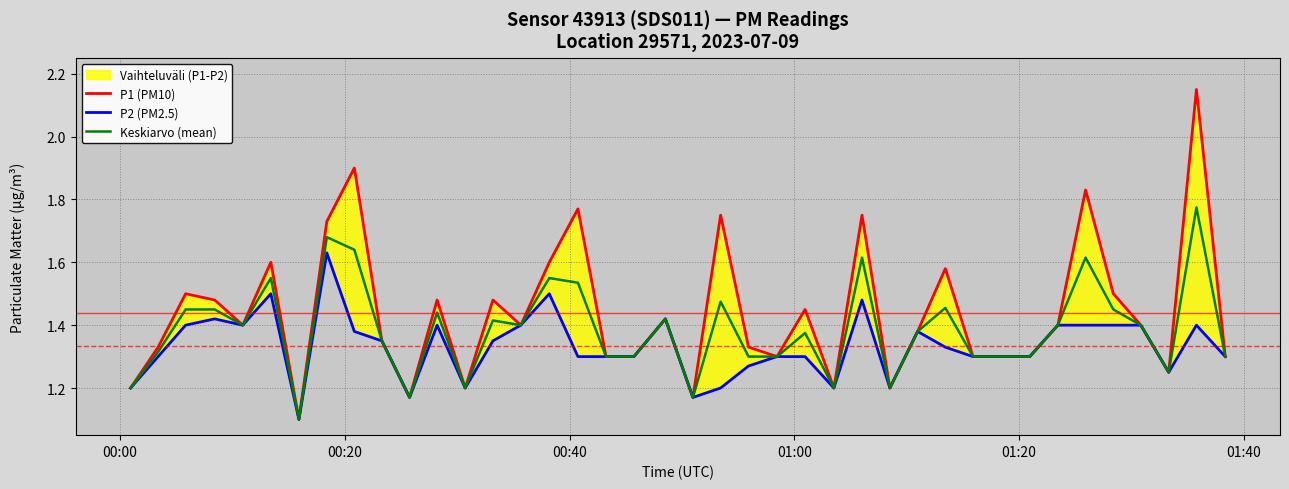

True or false: P2 (PM2.5) and P1 (PM10) cross at least once.

False